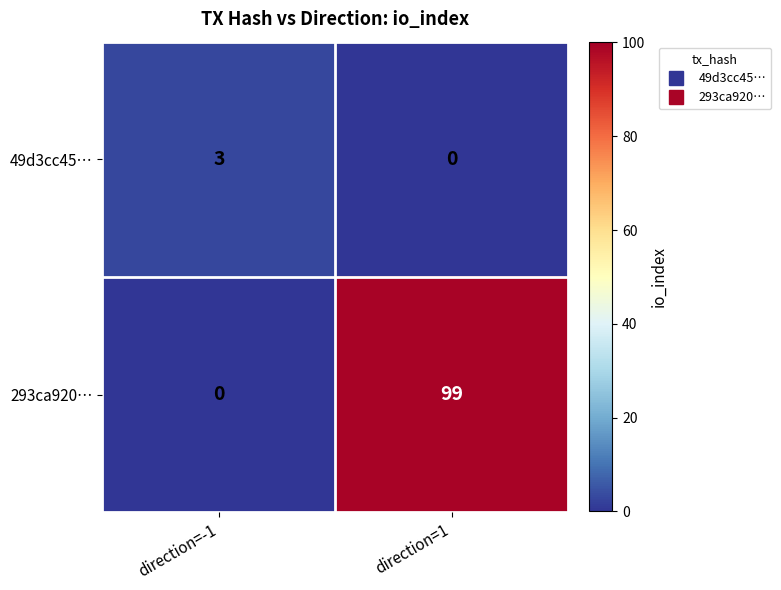

Count the number of data series in this chart.

2